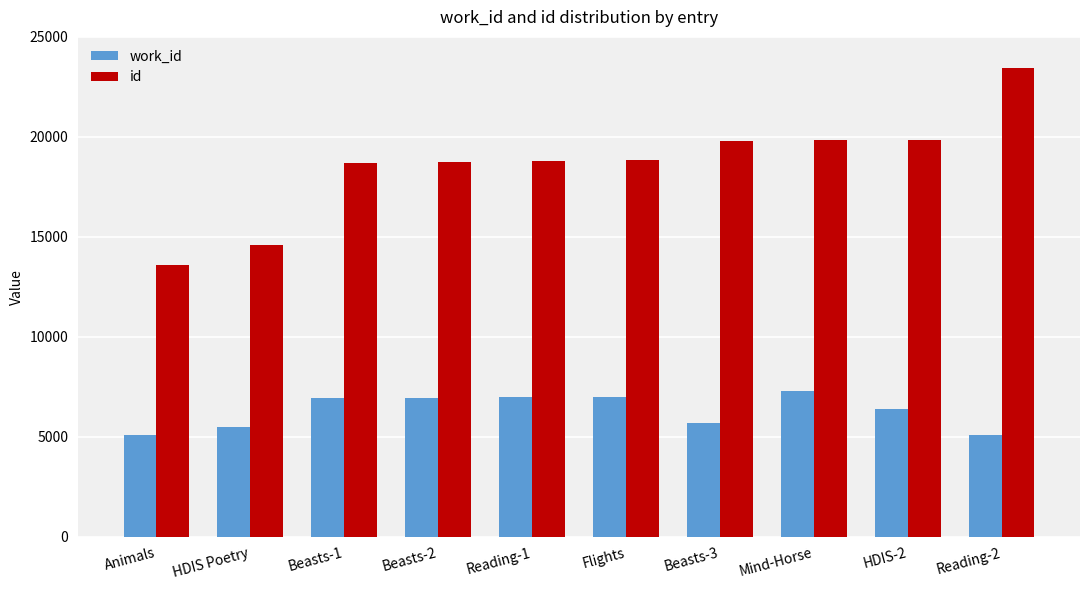

What is the label of the 6th bar from the left?

Flights